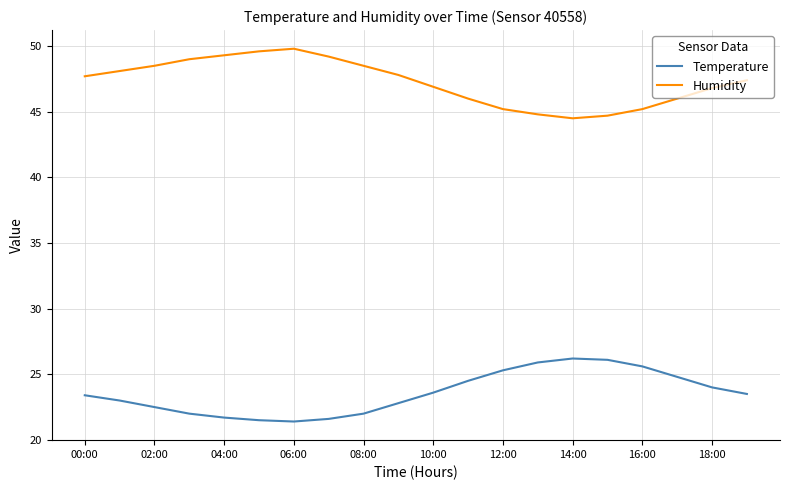

What is the maximum value shown in the chart?

49.8